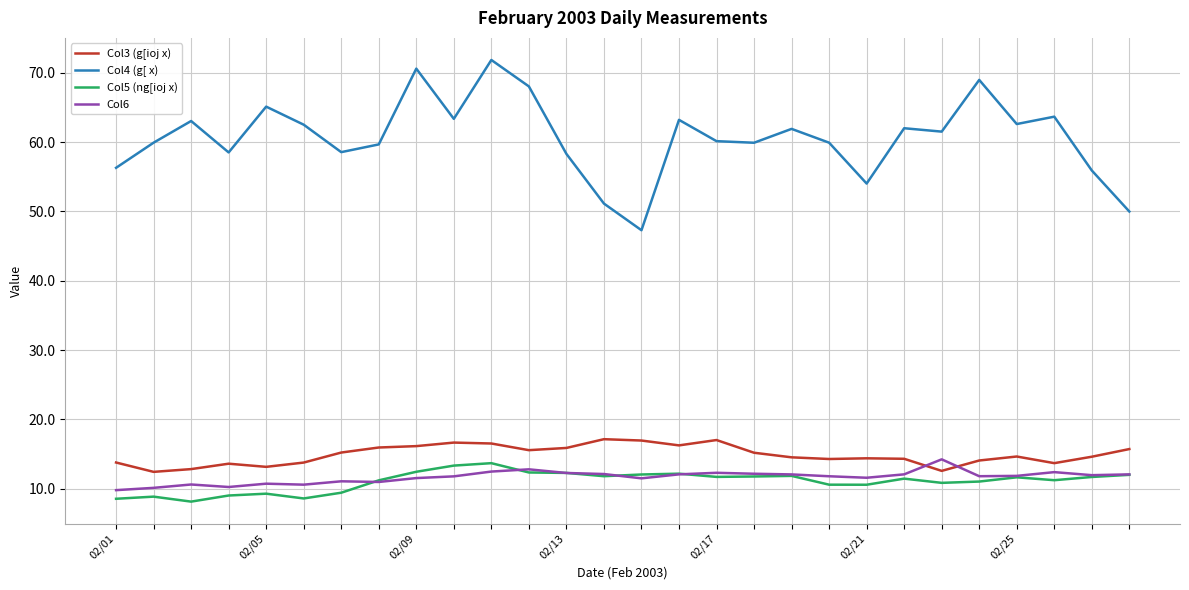

What is the smallest value displayed?

8.2